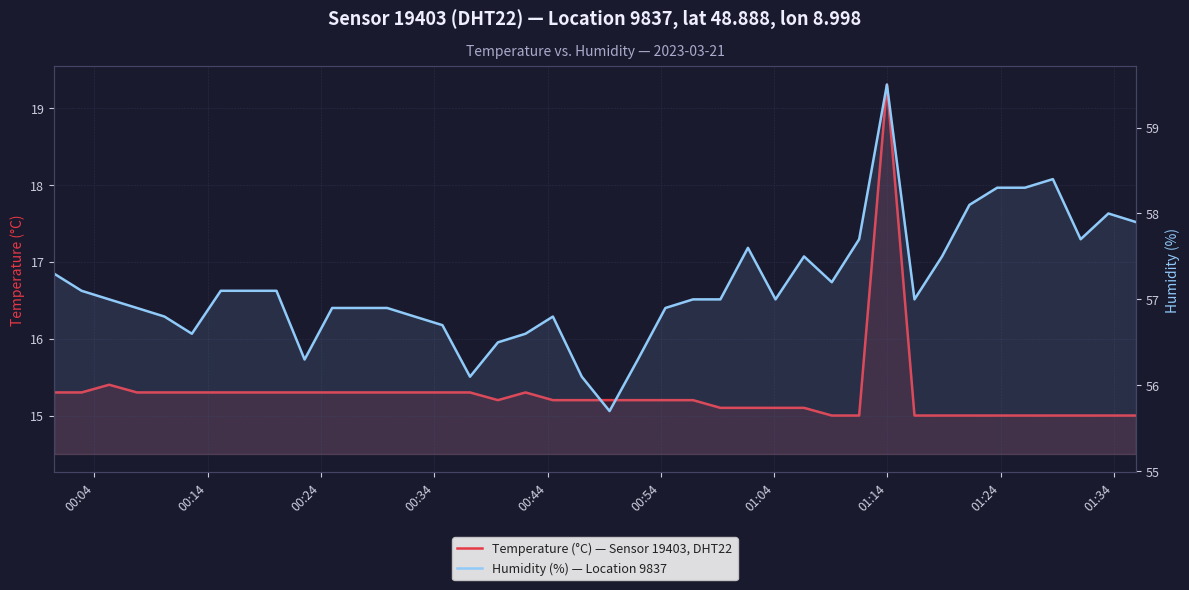

How many data points does each series have?

40